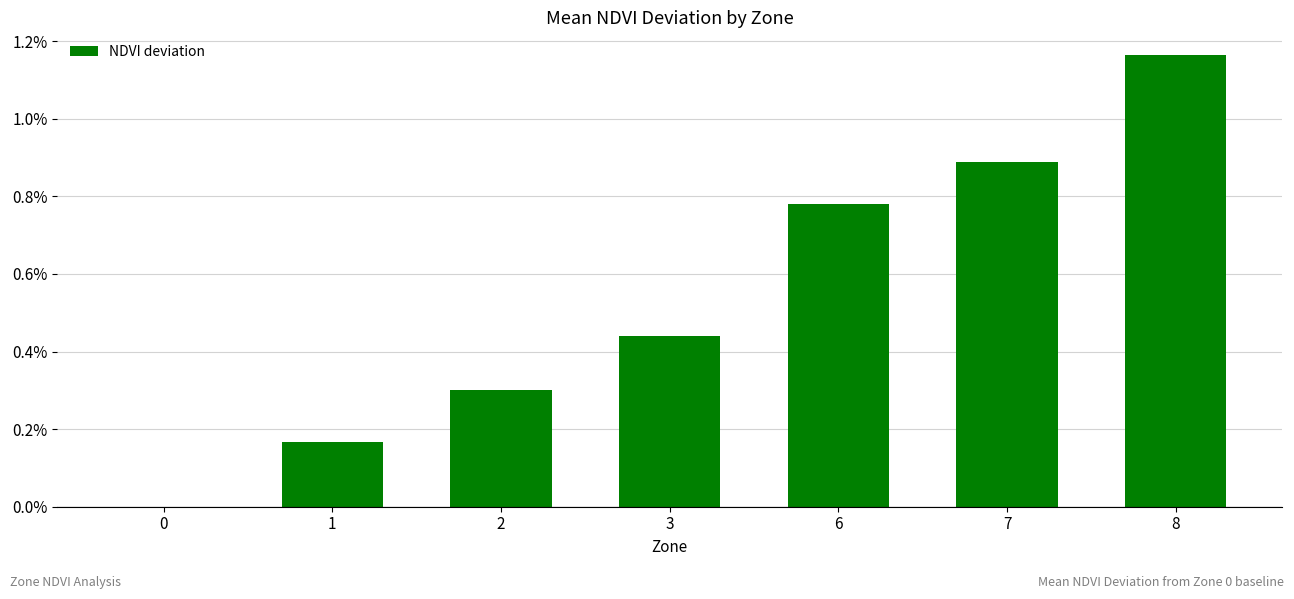

Which category has the highest value across all series?

8